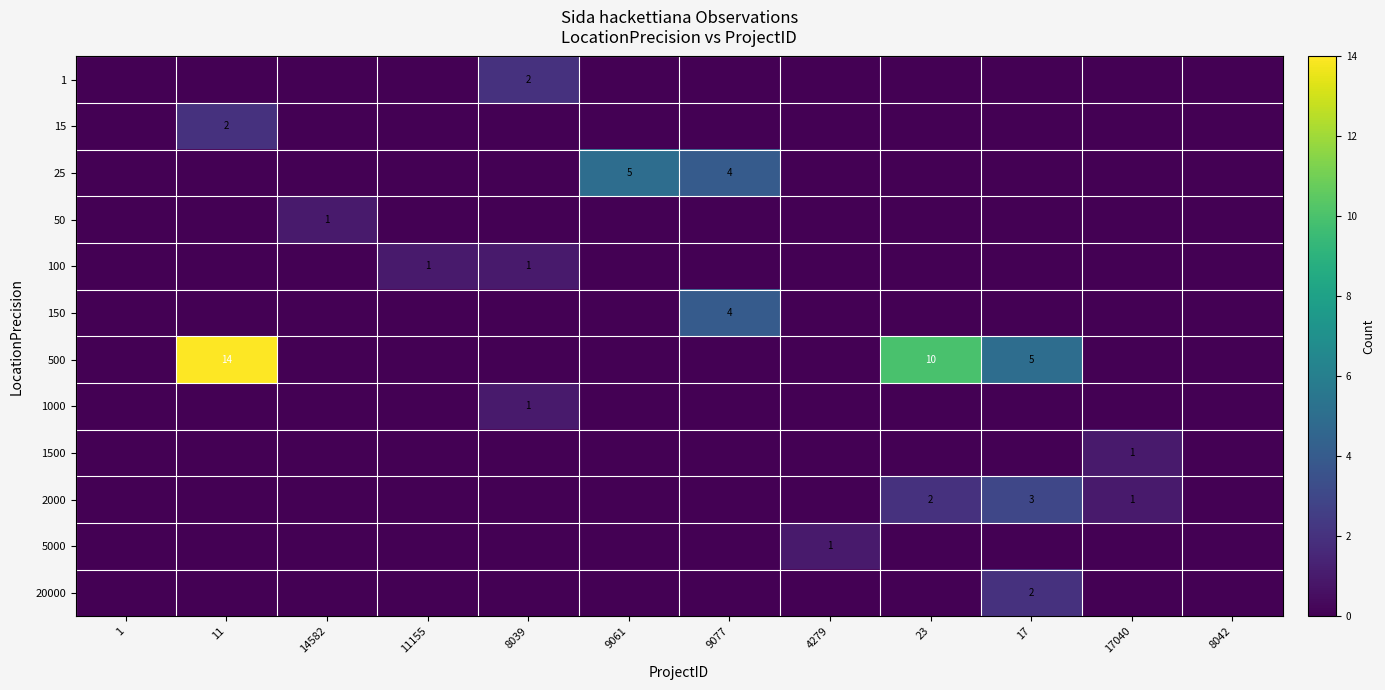

At which category is the sum across all series the highest?

11